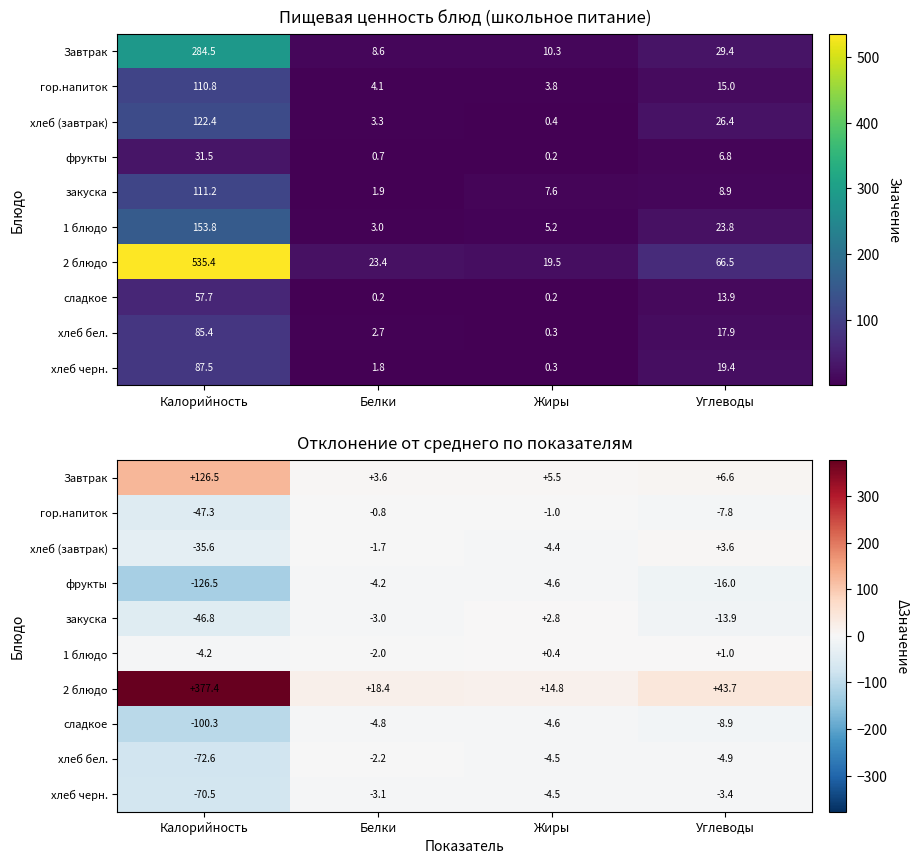

At which category does the chart reach its peak across all series?

Калорийность